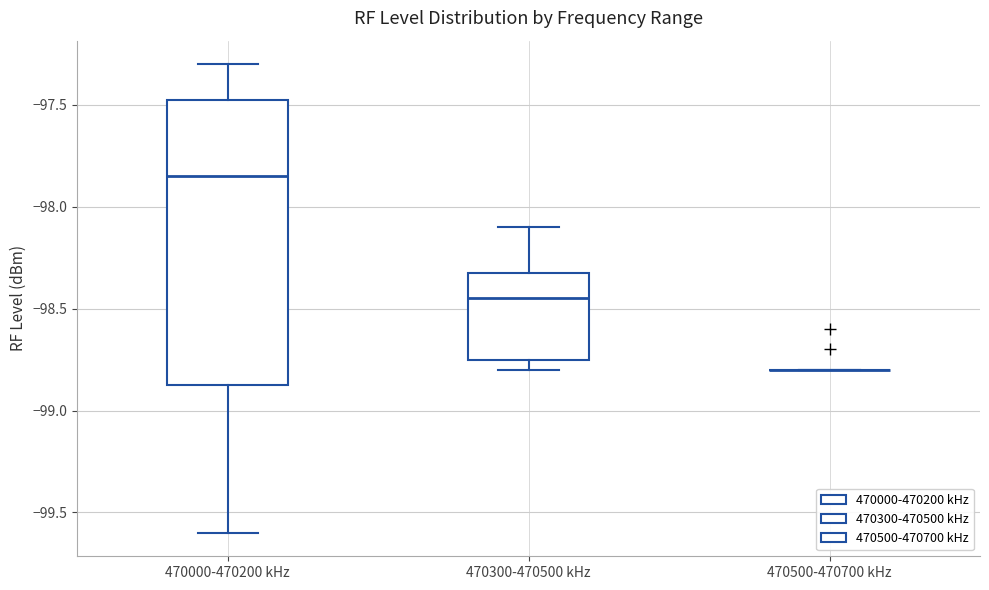

Reading left to right, transcribe this box plot: for each box, give where its median line is, the range the box spans, and where its two whiskers end, as read against the y-axis. The values are not printed on the chart, so give them approximately, as read against the axis.

470000-470200 kHz: median -97.85, box -98.85 to -97.45, whiskers -99.60 to -97.30
470300-470500 kHz: median -98.45, box -98.75 to -98.30, whiskers -98.80 to -98.10
470500-470700 kHz: box collapsed to a line at -98.80, whiskers -98.80 to -98.80